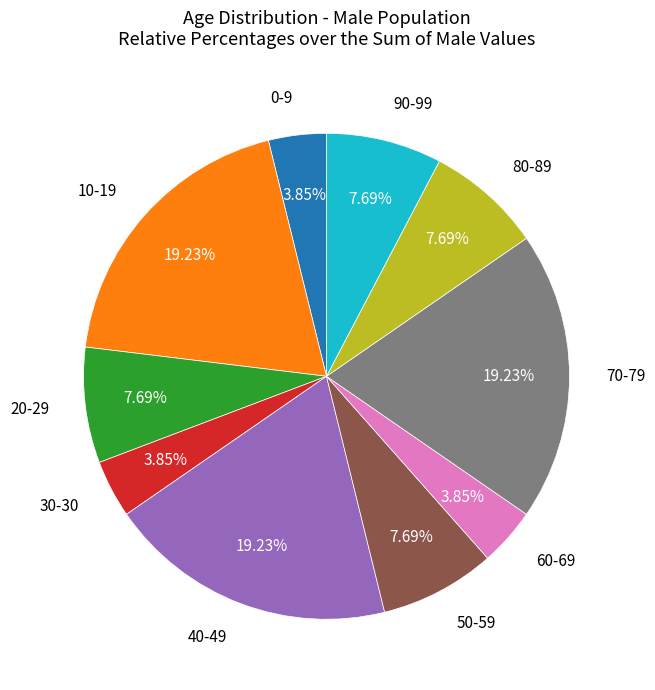

Is there any slice that represents more than half of the pie?

No